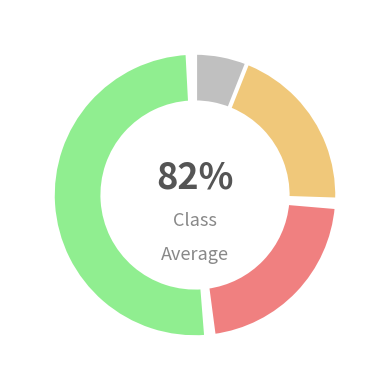

Count the number of slices in the pie.

3